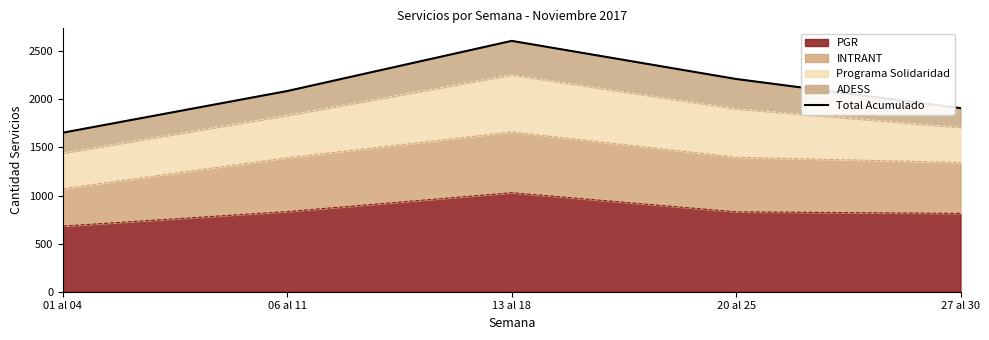

Rank the categories by value from lowest to highest.

01 al 04, 27 al 30, 06 al 11, 20 al 25, 13 al 18